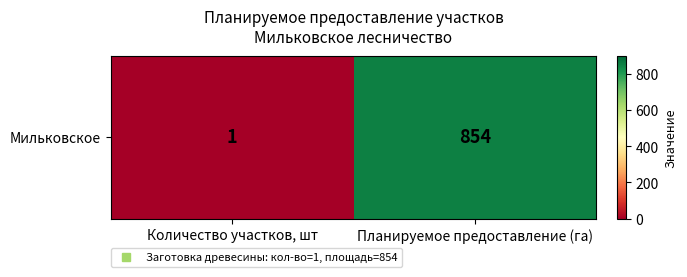

What is the average value?

428